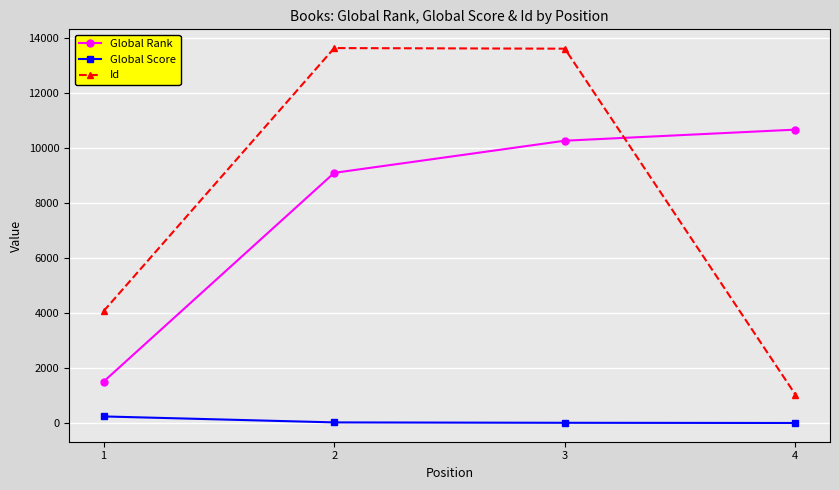

Between which two adjacent categories do Global Rank and Id first intersect?

3 and 4